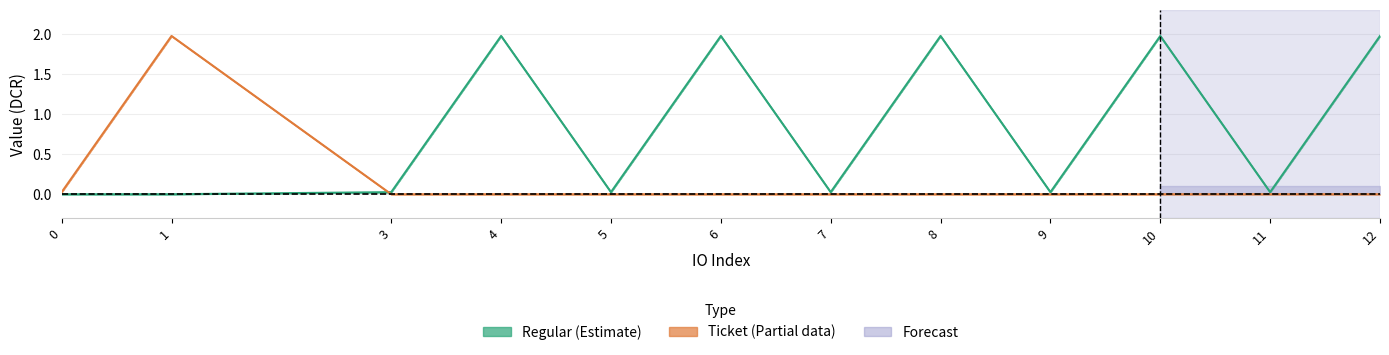

The Regular (Estimate) series shows 0.0 at 11. True or false?

True